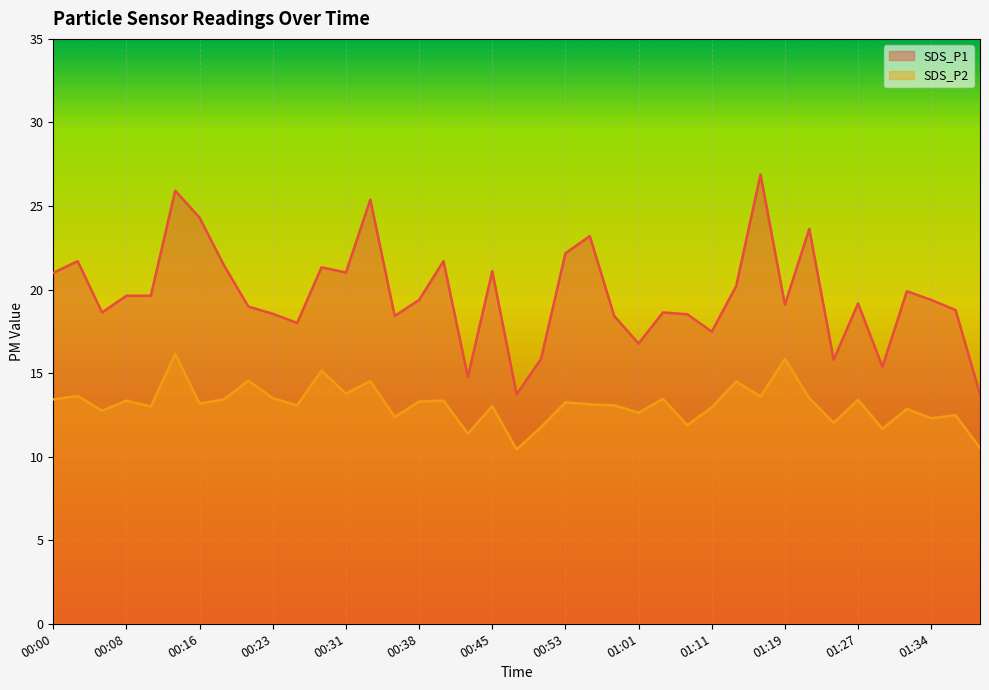

True or false: SDS_P1 has a value of 8.1 at 01:14.

False